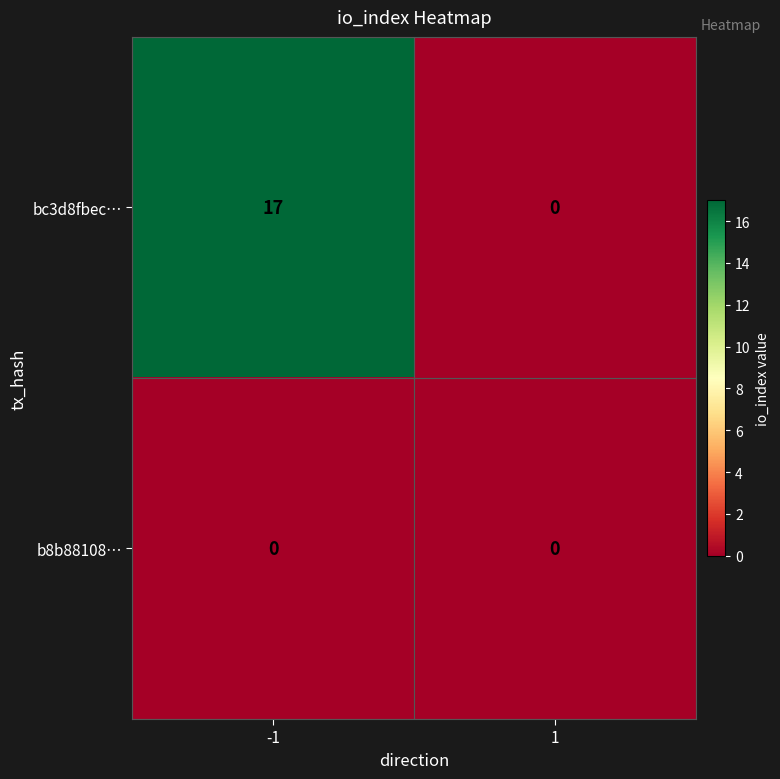

At how many categories does at least one series exceed 3?

1